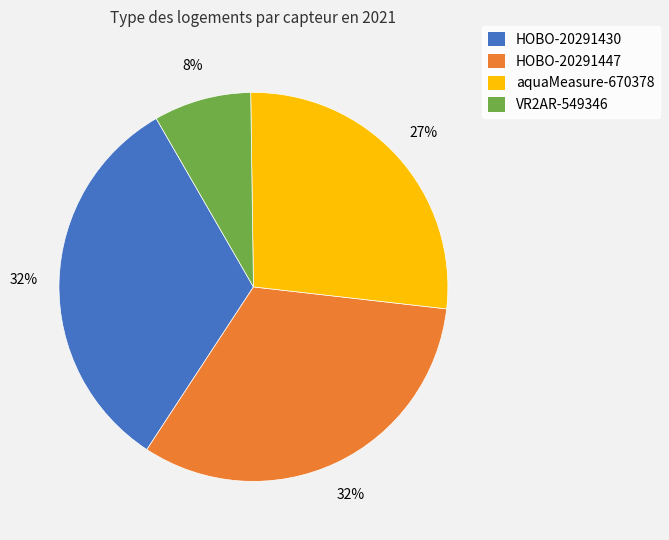

What is the smallest slice in the pie chart?

VR2AR-549346